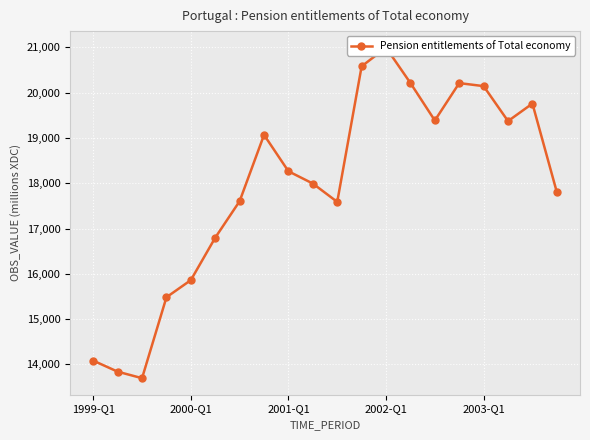

What is the smallest value displayed?

13696.9